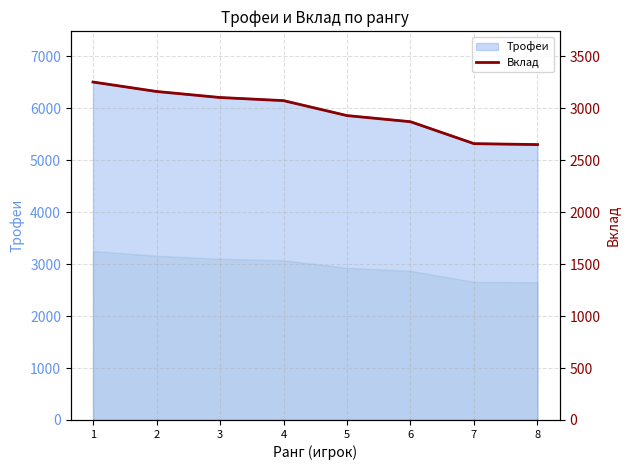

Which label corresponds to the smallest value in the chart?

8